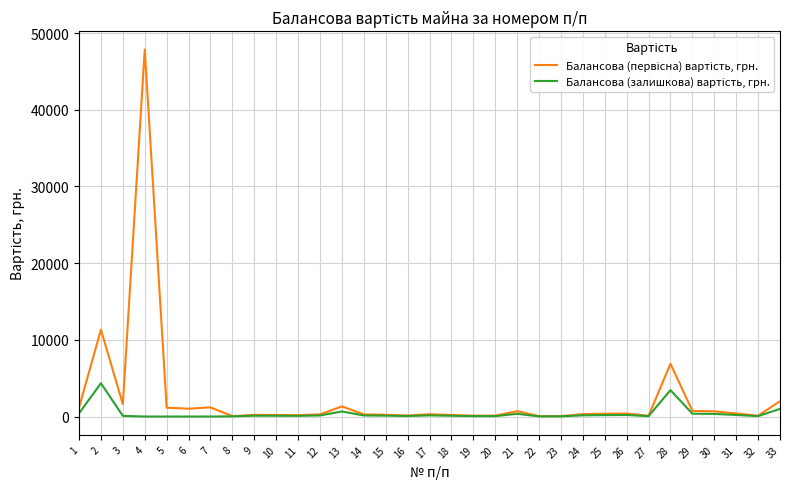

What is the greatest value displayed?

47860.0